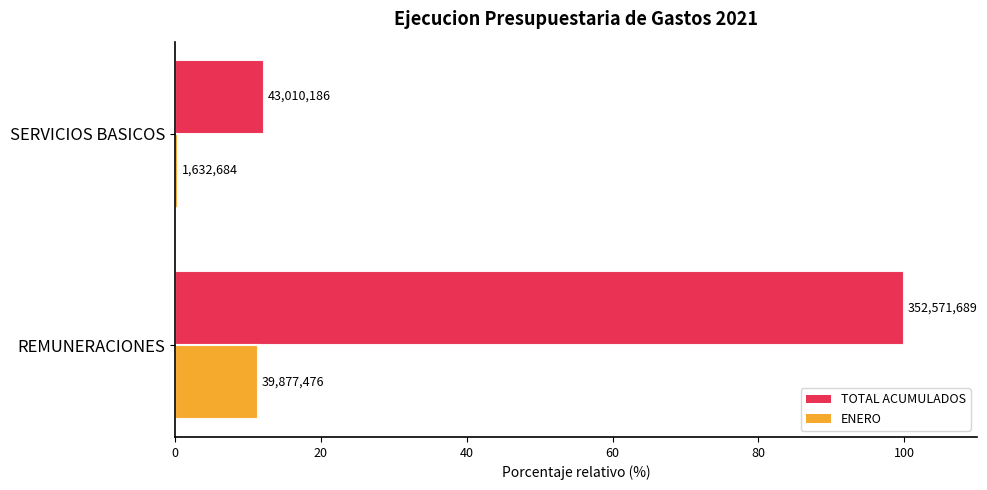

What are all the series names shown in the legend?

TOTAL ACUMULADOS, ENERO